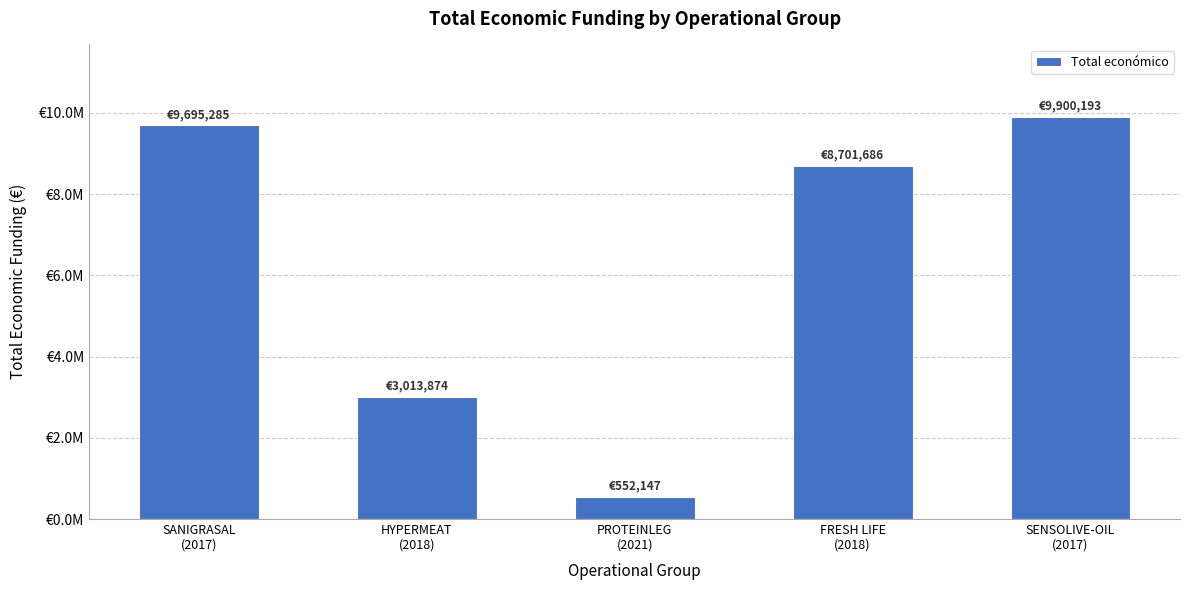

What value does the data have at SENSOLIVE-OIL
(2017), to the nearest 50?

9900200